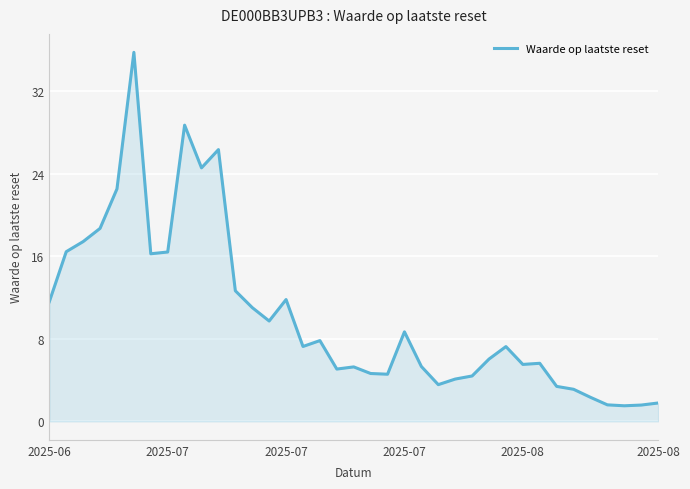

What is the smallest value displayed?

1.5